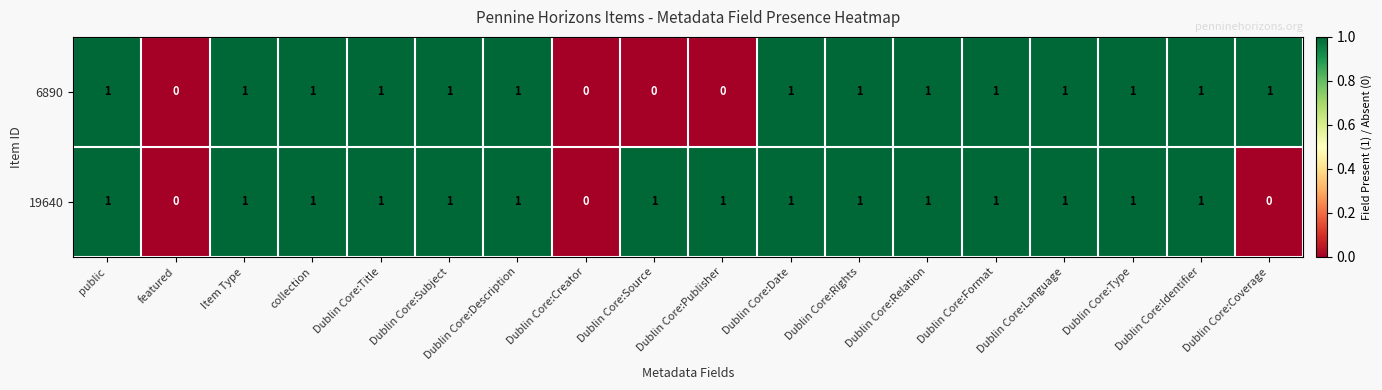

Which series changed the most between Dublin Core:Creator and Dublin Core:Publisher?

19640